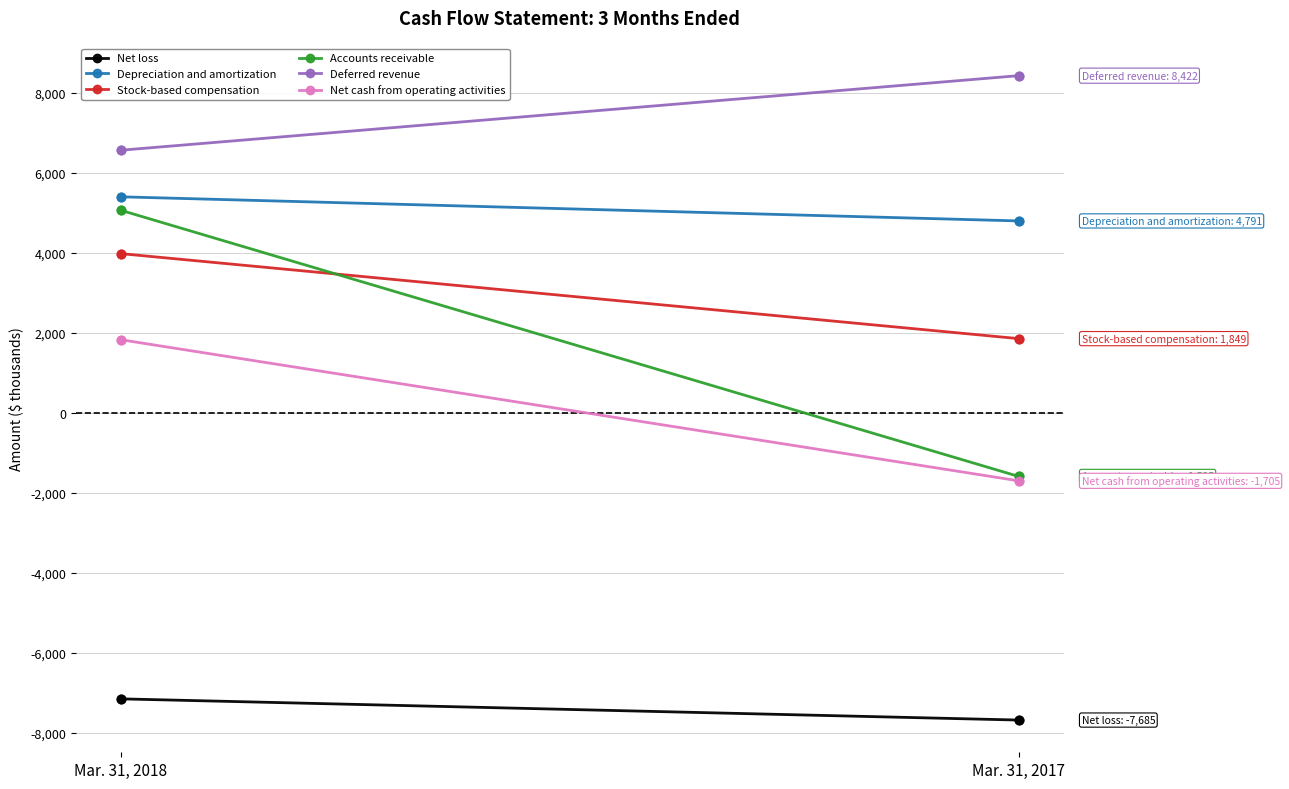

What is the total value across all series at Mar. 31, 2017?

4077